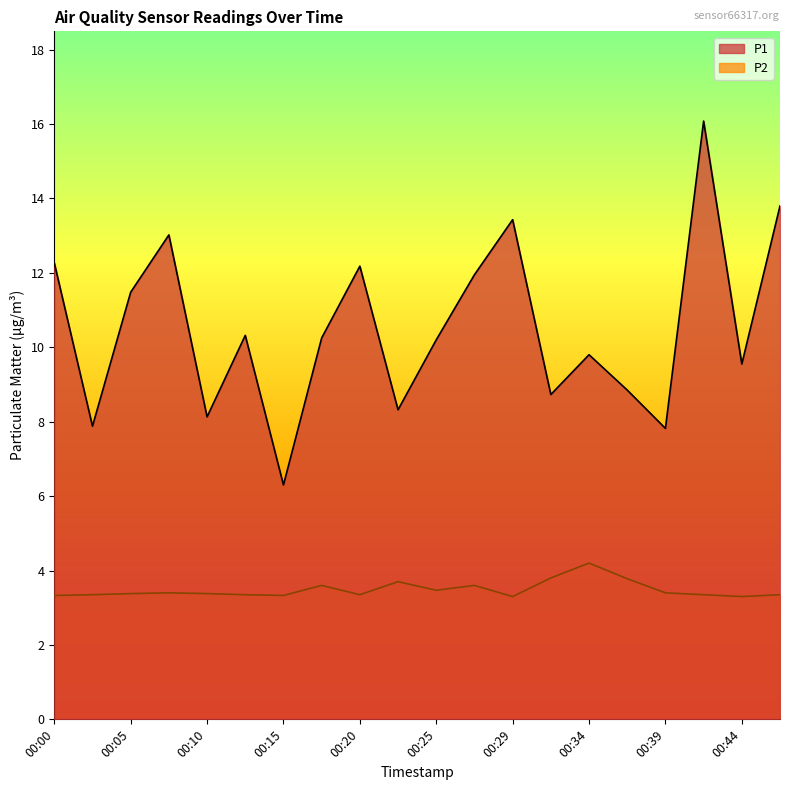

Rank the categories by P2 value from highest to lowest.

00:34, 00:32, 00:37, 00:22, 00:17, 00:27, 00:25, 00:08, 00:39, 00:05, 00:10, 00:03, 00:12, 00:20, 00:42, 00:47, 00:00, 00:15, 00:29, 00:44